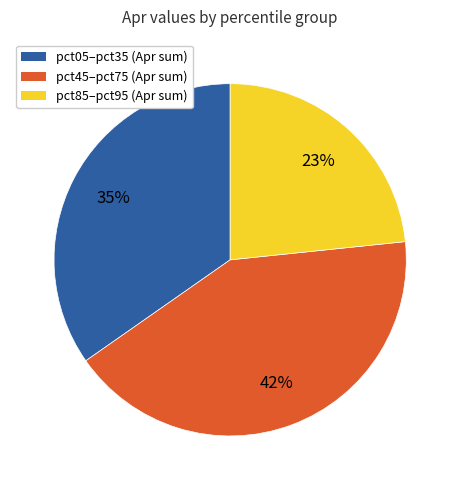

Is there any slice that represents more than half of the pie?

No